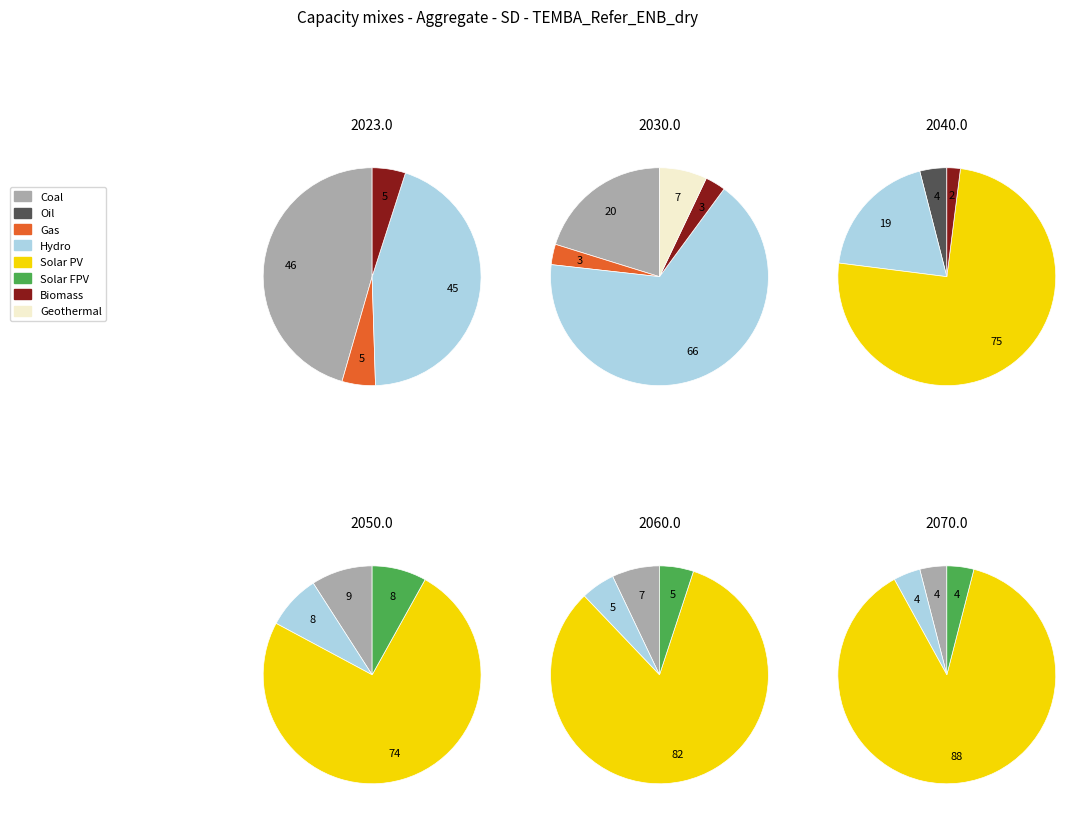

What portion of the pie excludes 1?

100.0%